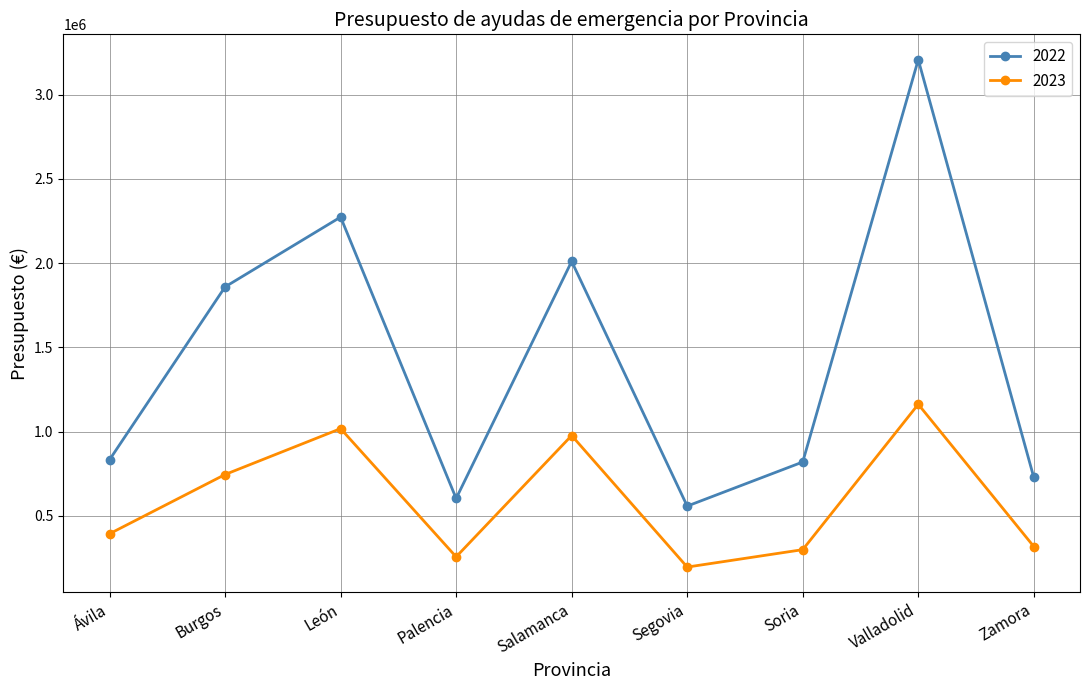

Between Ávila and León, which series saw the biggest shift?

2022